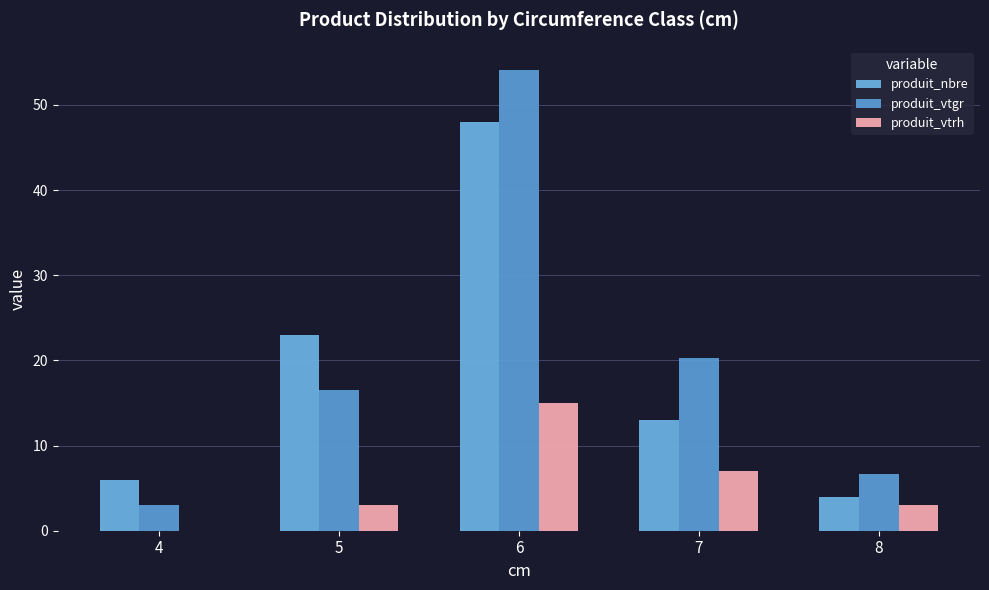

What is the average value of the produit_vtgr series?

20.1